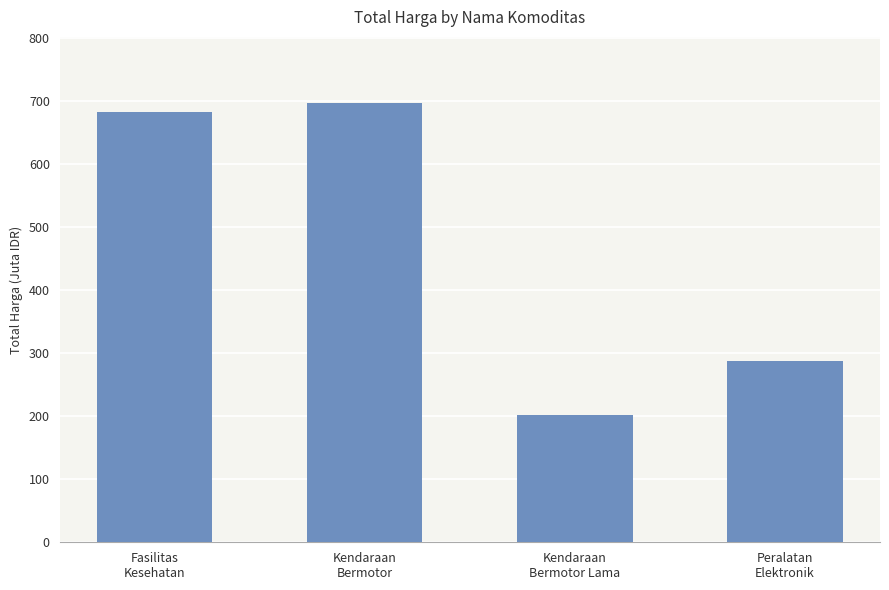

How many categories are shown in the chart?

4